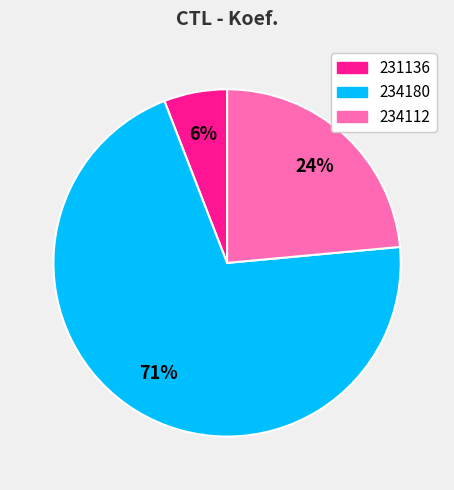

True or false: 234112 accounts for 11% of the total.

False